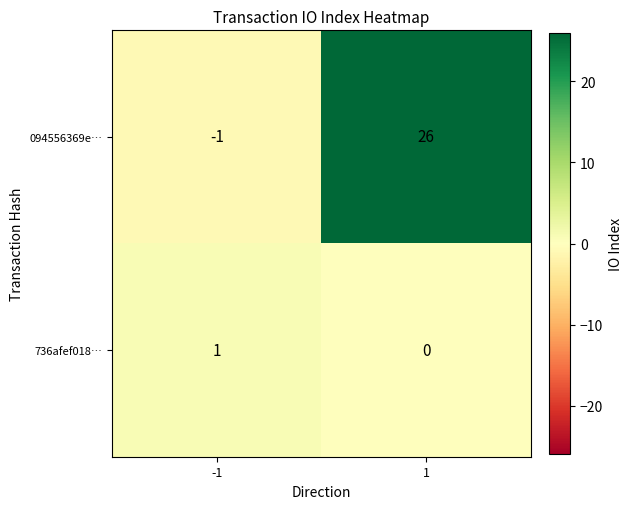

How many categories are shown in the chart?

2